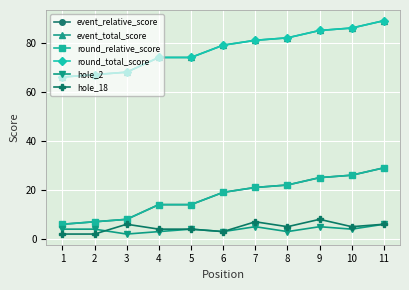

At which category does hole_2 reach its first local valley?

3